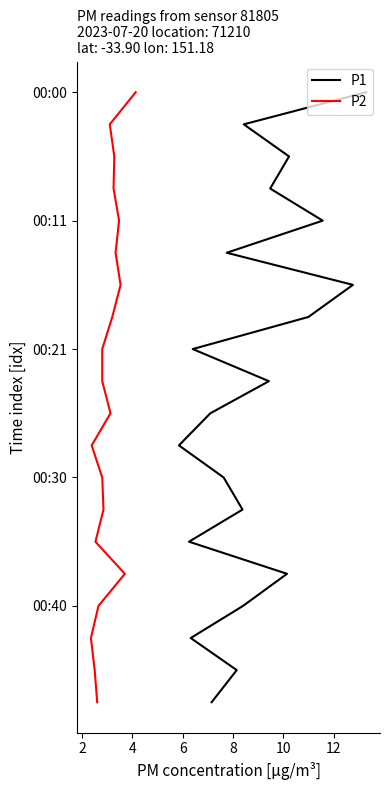

True or false: P1 and P2 intersect in this chart.

False